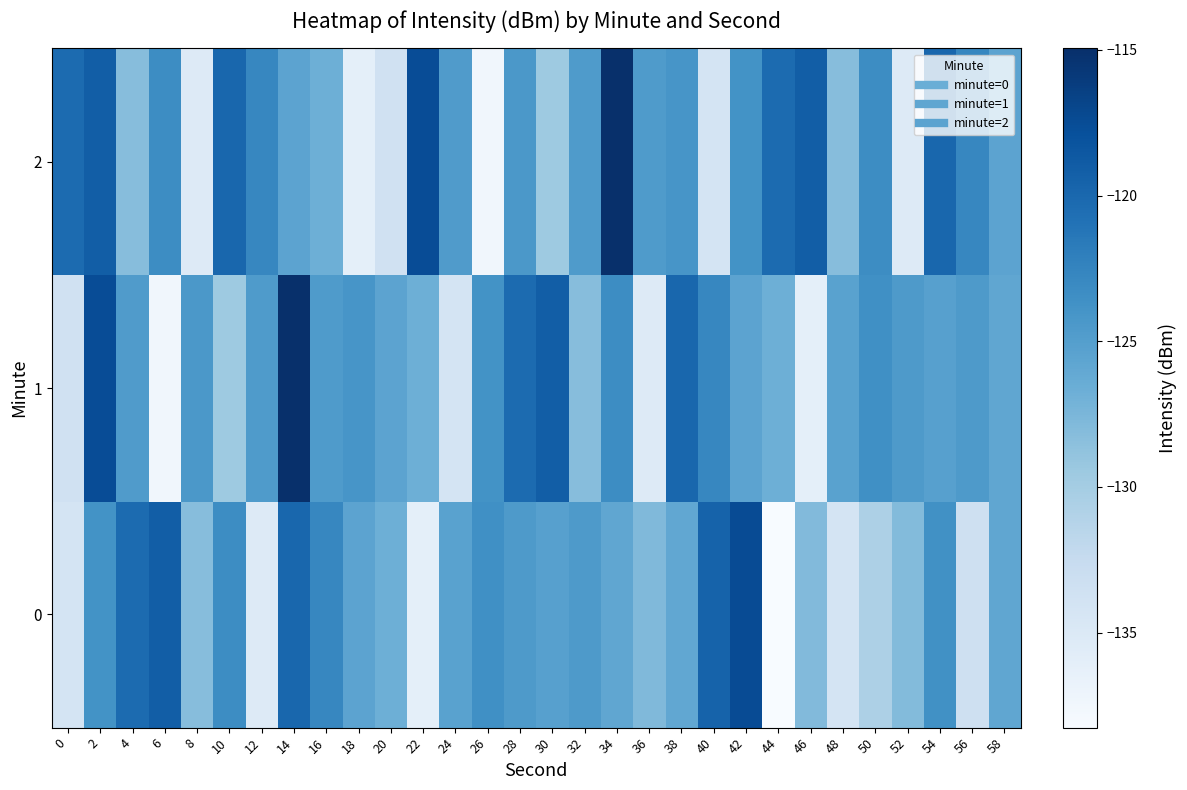

List the series in order of their overall mean, lowest first.

0, 1, 2